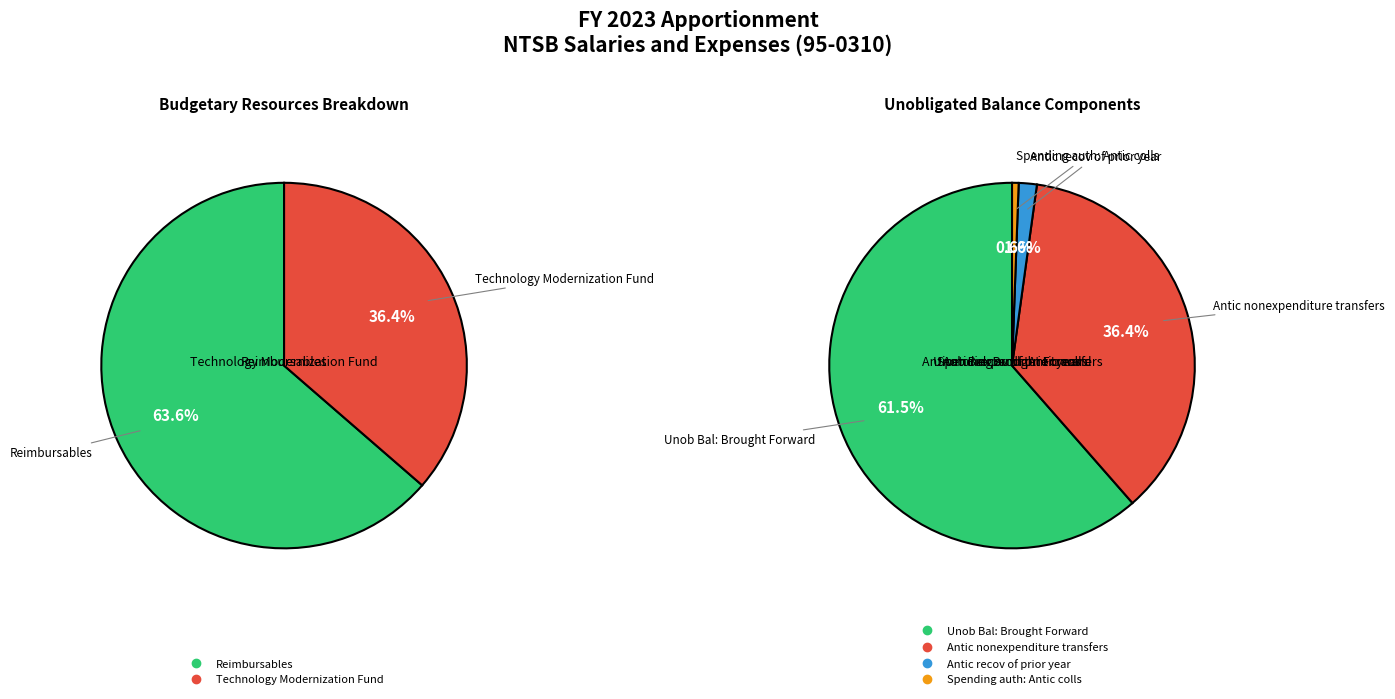

Do Technology Modernization Fund and Reimbursables together represent more than half of the pie?

Yes